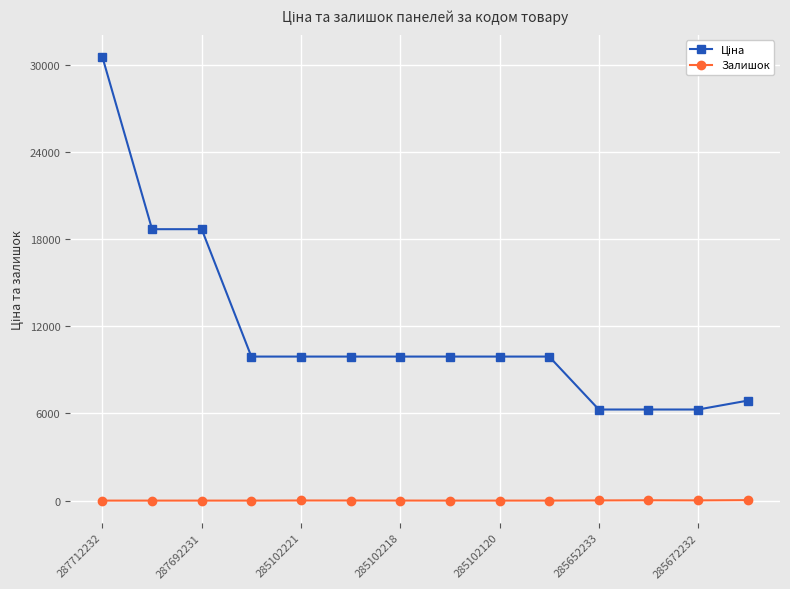

True or false: Залишок has more than 0 interior local peaks.

True